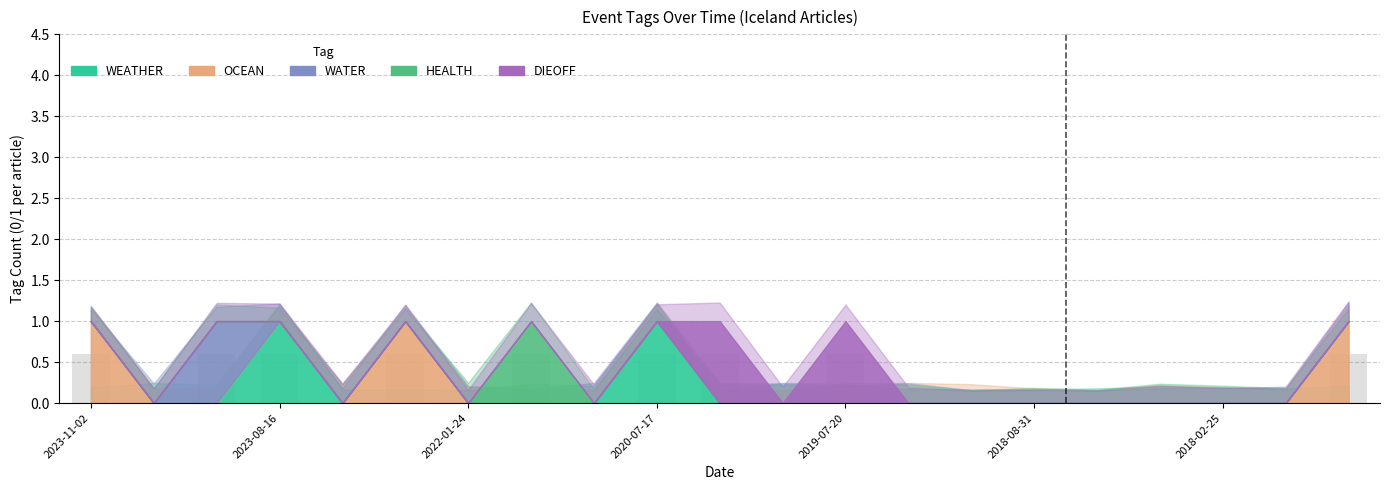

What is the greatest value displayed?

0.6